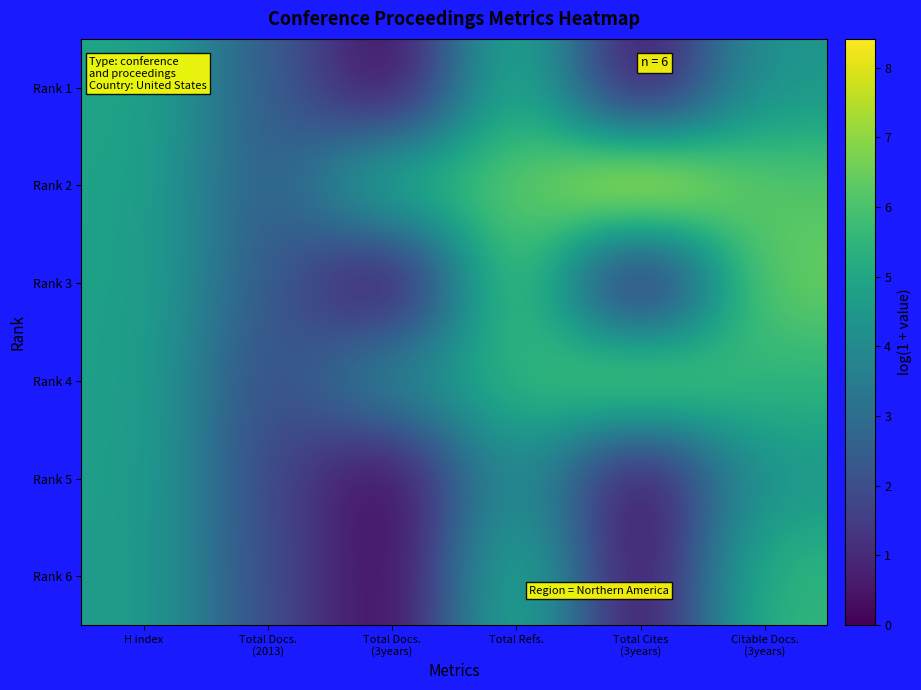

What is the difference between the highest and lowest values at H index?

0.3